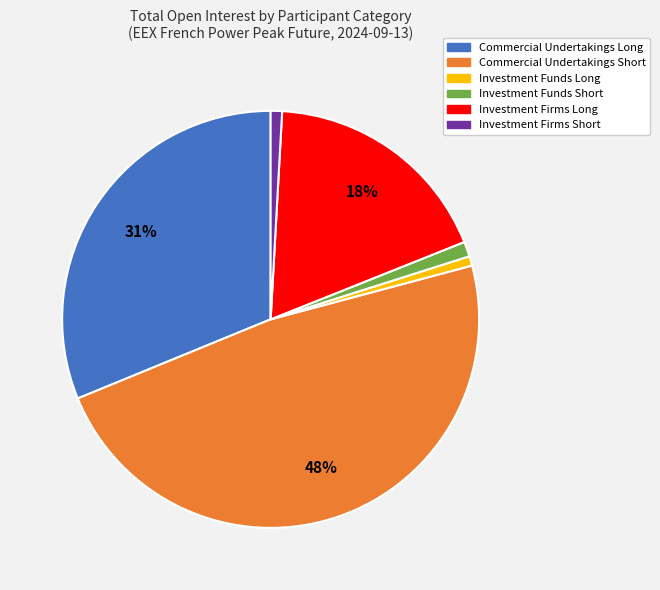

Which category has the biggest portion of the pie?

Commercial Undertakings Short